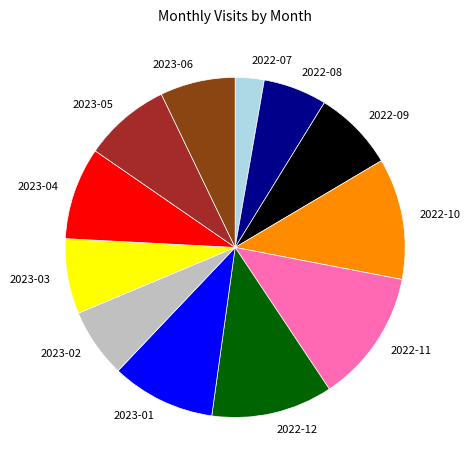

Is 2022-09 the majority of the pie?

No